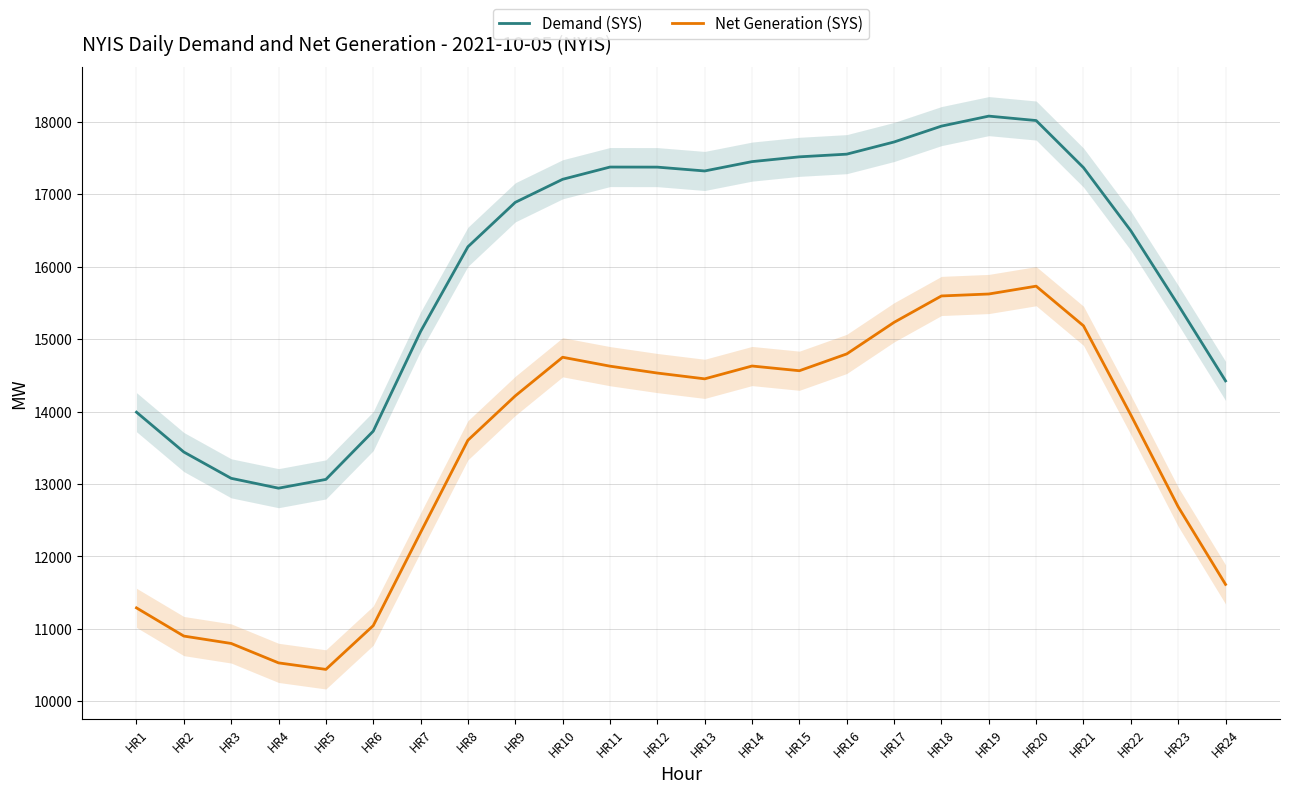

Does the chart display data point markers on the line(s)?

No